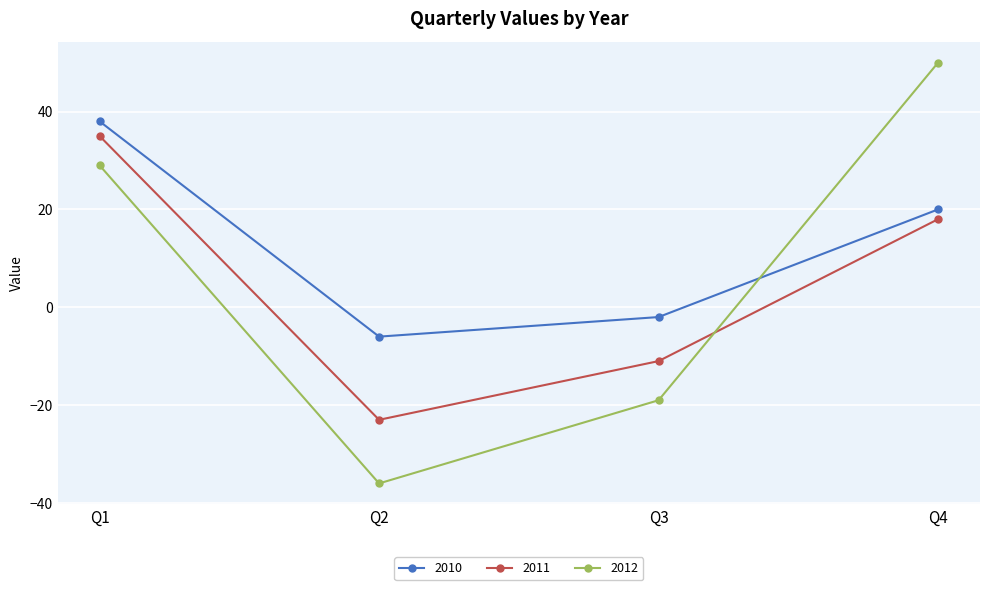

How many data points in 2011 are less than 18?

2